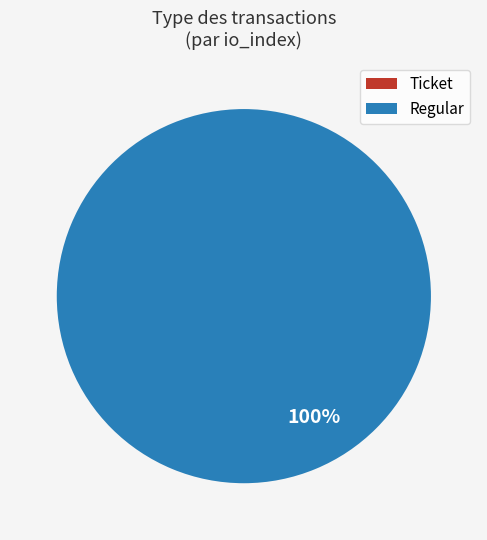

To the nearest percent, what is the combined percentage of Regular and Ticket?

100%